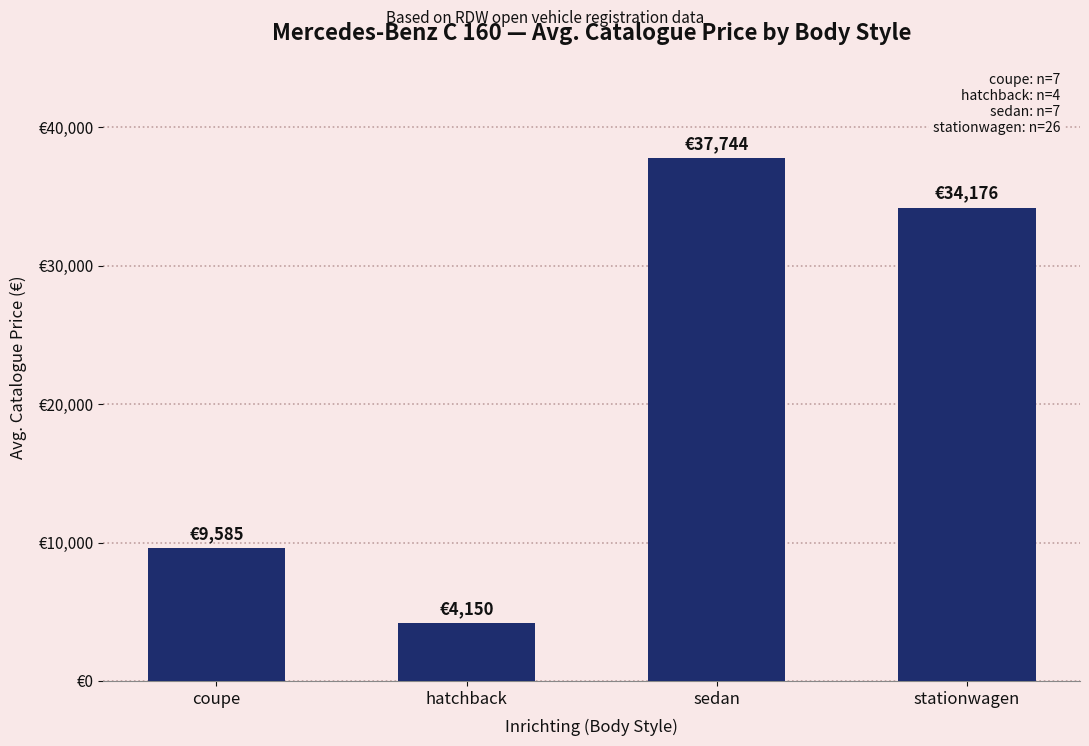

Are the bars horizontal?

No